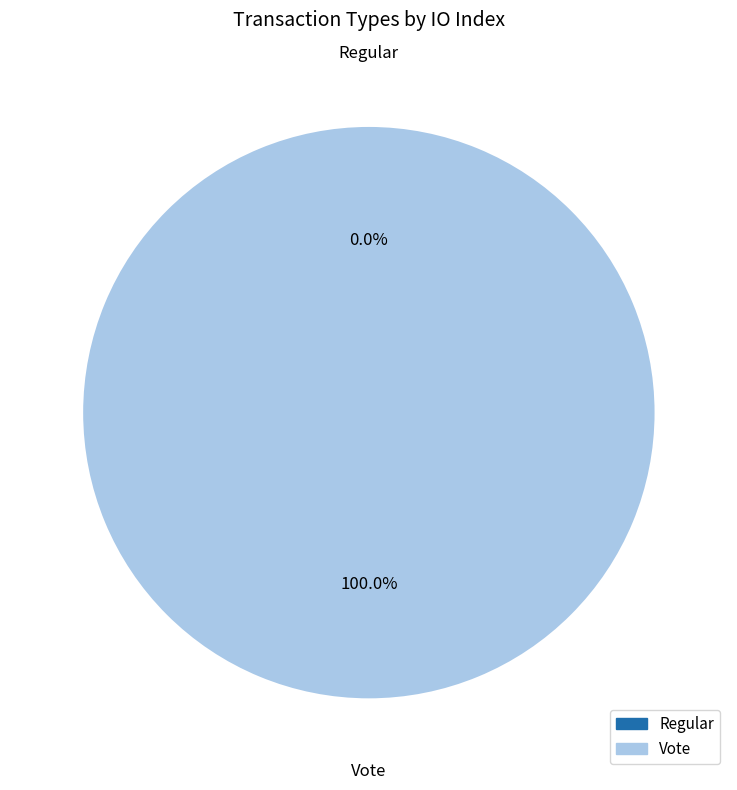

How many slices are in this pie chart?

2